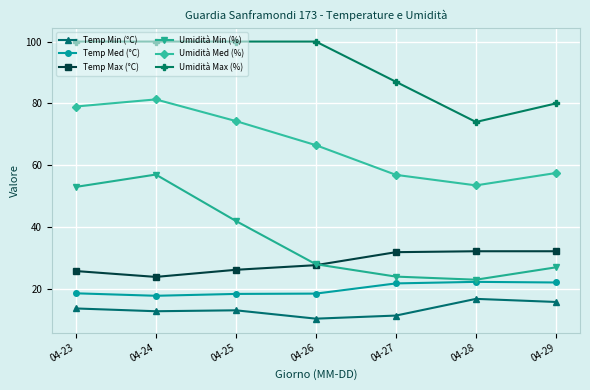

What is the difference between the maximum and minimum values in the Umidità Max (%) series?

26.0